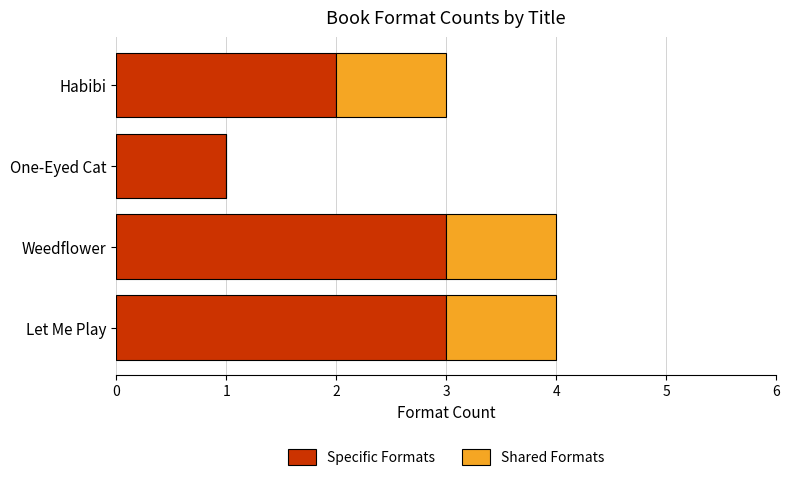

True or false: Specific Formats has a value of 3 at Let Me Play.

True